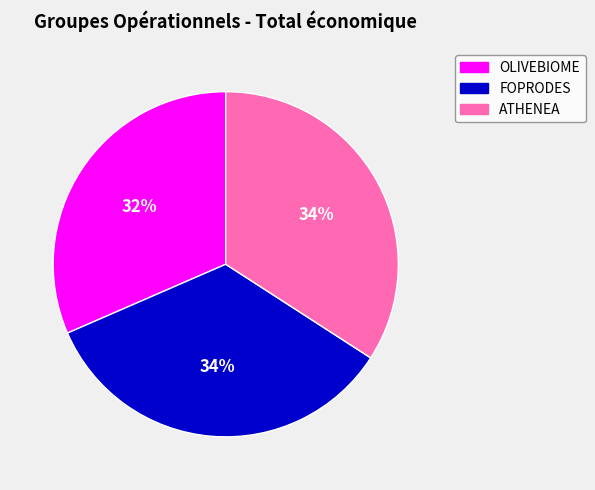

Which slice is the smallest?

OLIVEBIOME